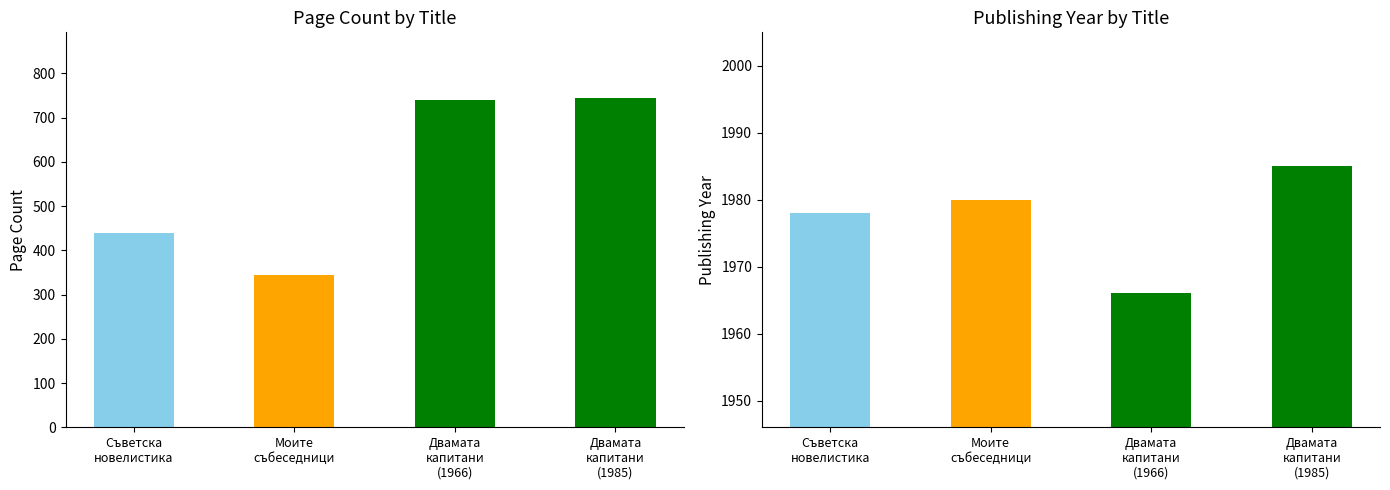

What is the difference between the maximum and minimum values in the publishingYear series?

19